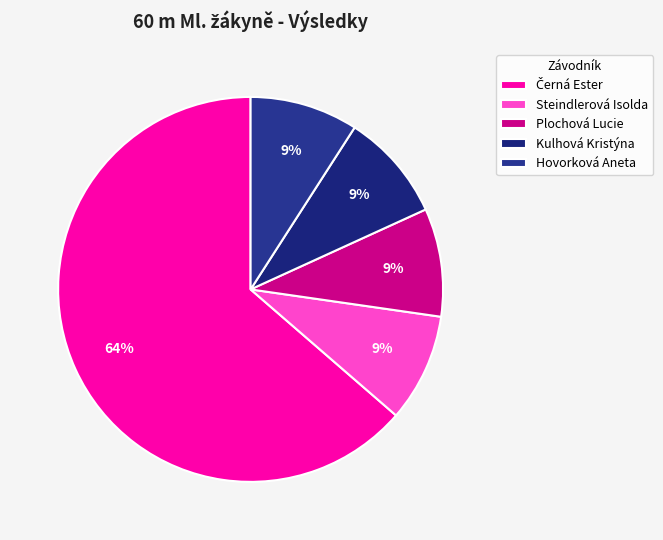

Combined, what portion of the pie is Plochová Lucie and Černá Ester?

72.7%